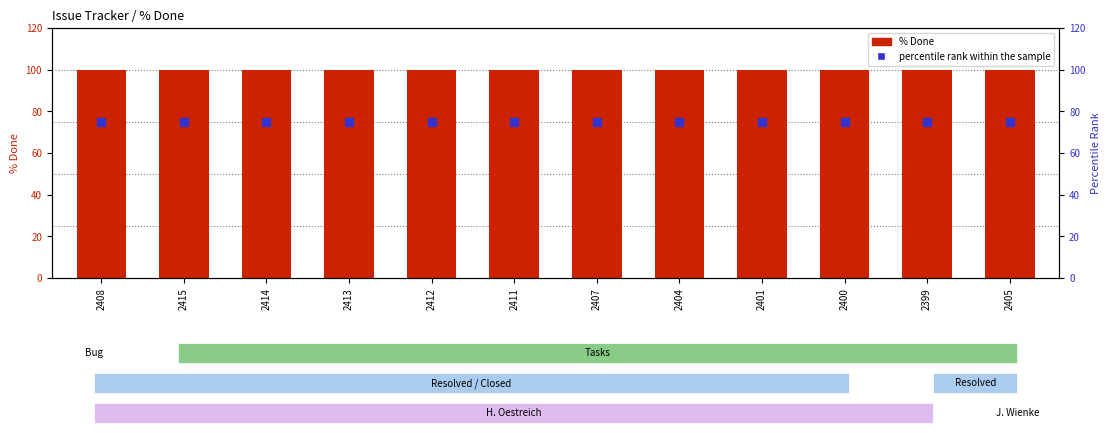

What are all the series names shown in the legend?

% Done, percentile rank within the sample